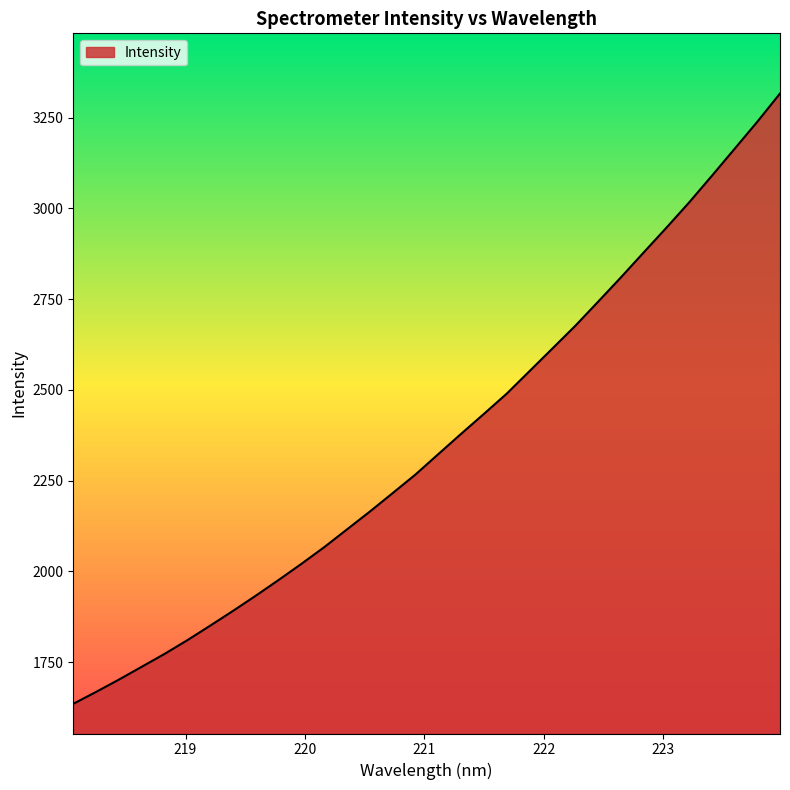

What is the maximum value shown in the chart?

3316.8